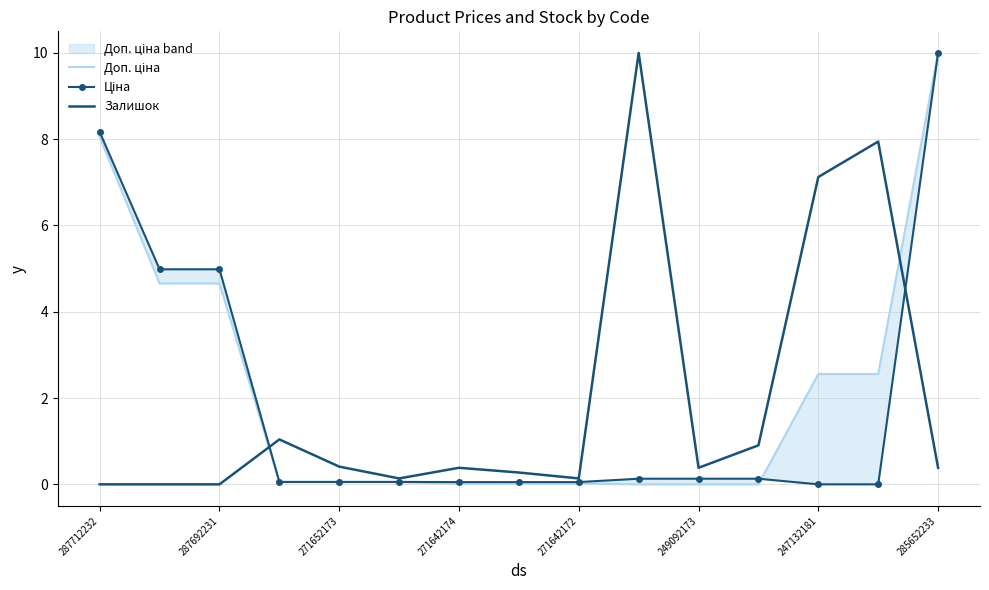

At how many categories does at least one series exceed 2?

7